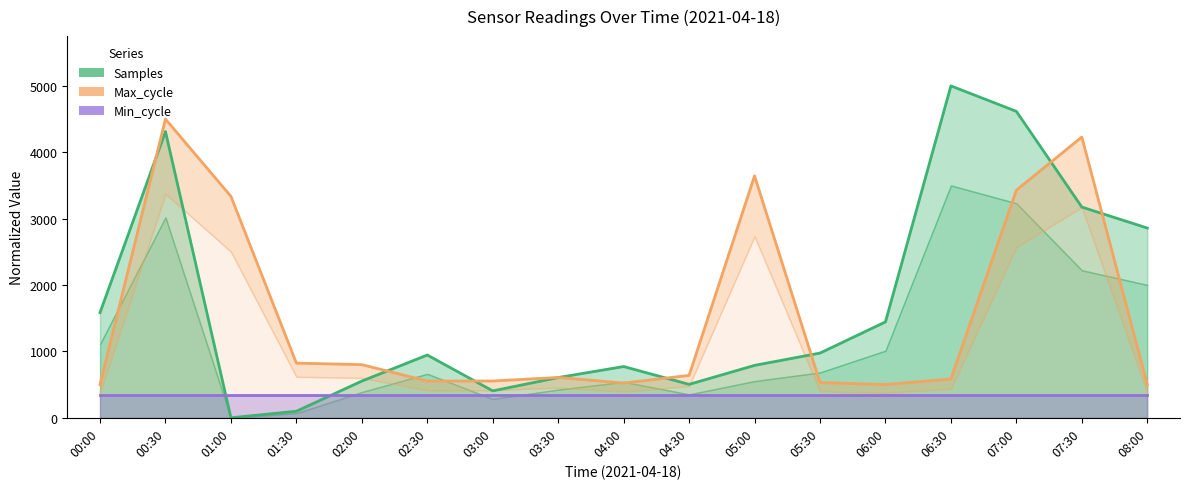

At which label does Max_cycle reach its minimum?

00:00